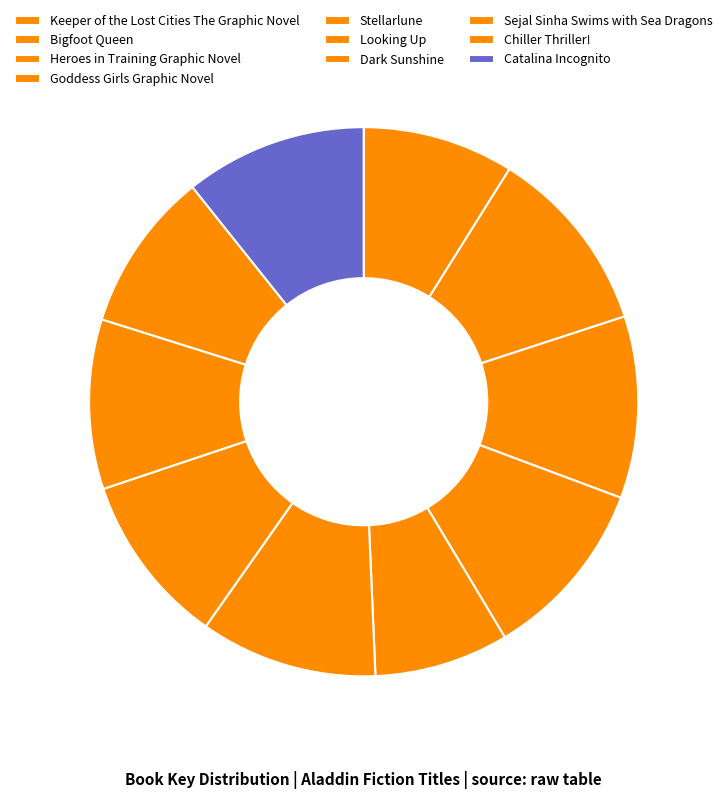

Combined, what portion of the pie is Catalina Incognito and Heroes in Training Graphic Novel?

21.4%